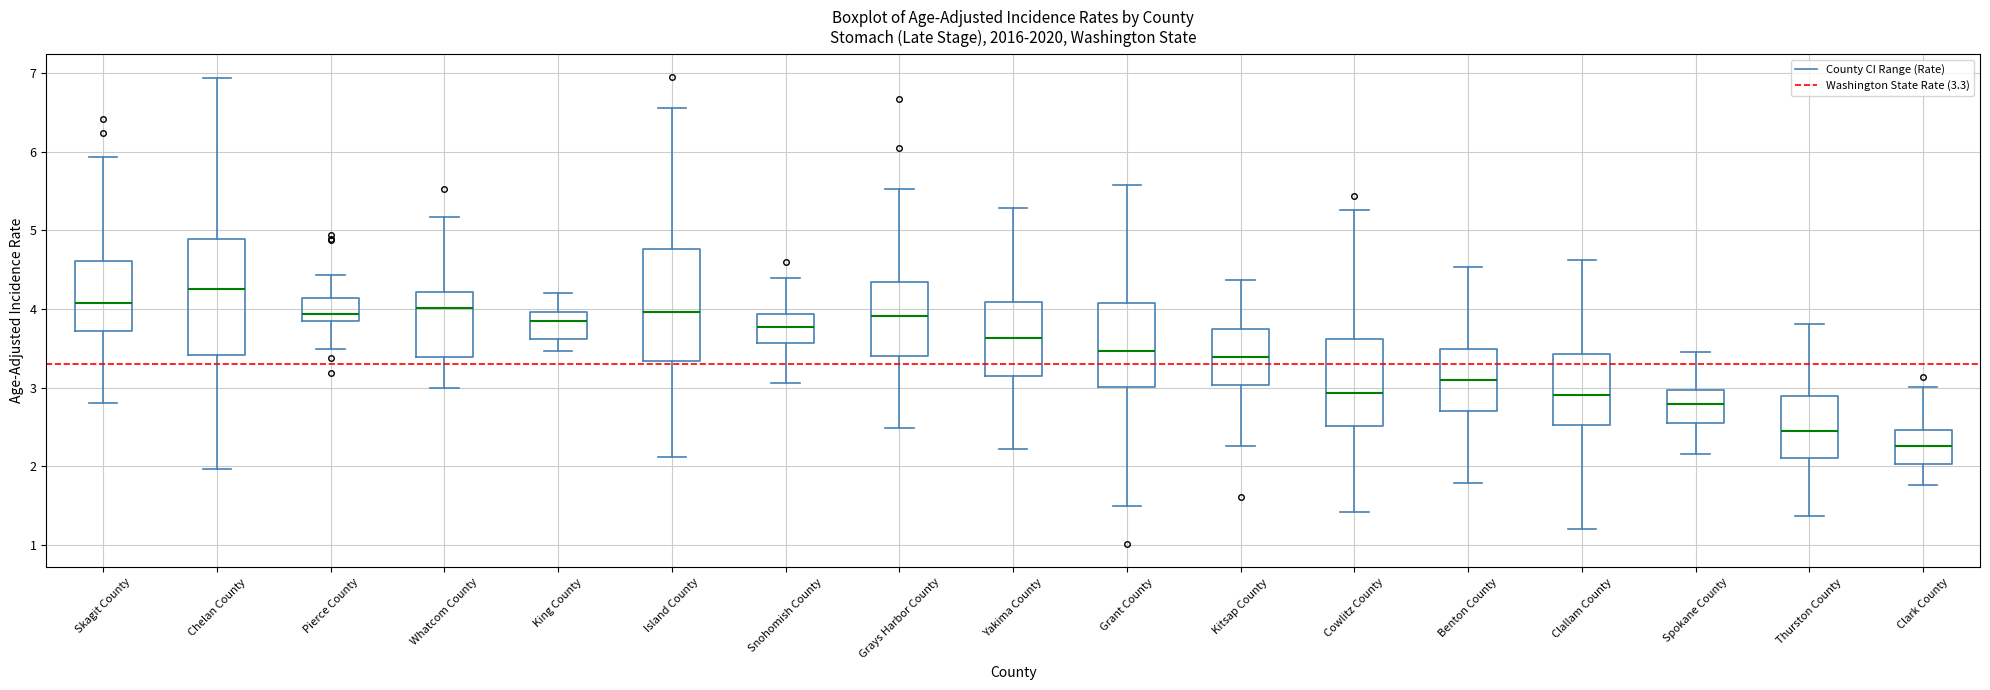

Where is the upper edge of the box for Cowlitz County on the y-axis? The values are not printed on the chart, so give them approximately, as read against the axis.

3.6